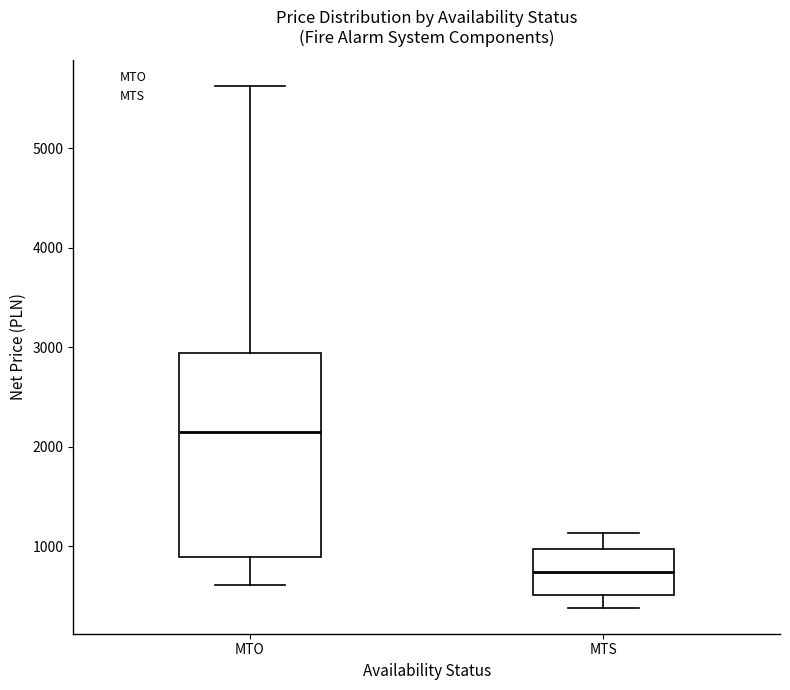

Where does the upper whisker of the box for MTS end on the y-axis? The values are not printed on the chart, so give them approximately, as read against the axis.

1100